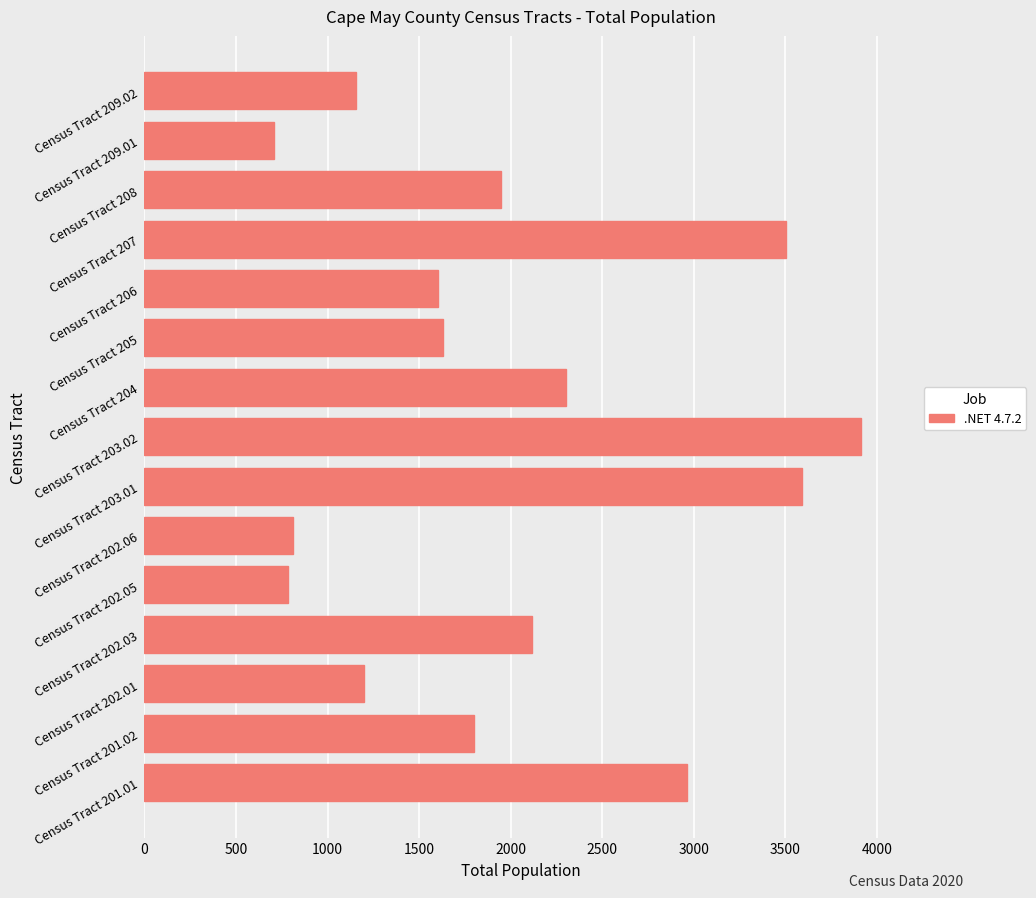

Is it true that the value at Census Tract 201.01 is 2962?

True